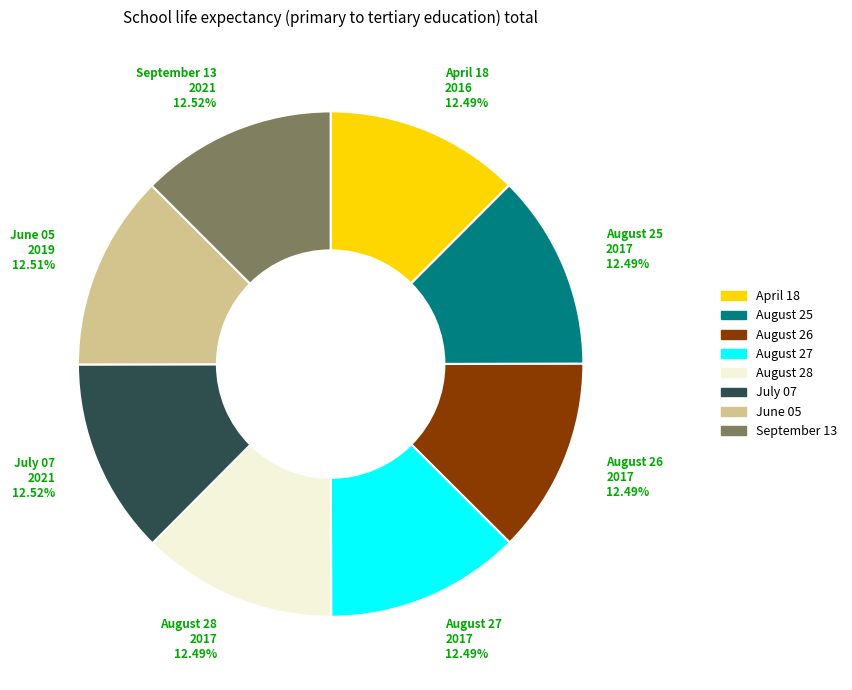

What percentage is the September 13 slice, to the nearest percent?

13%